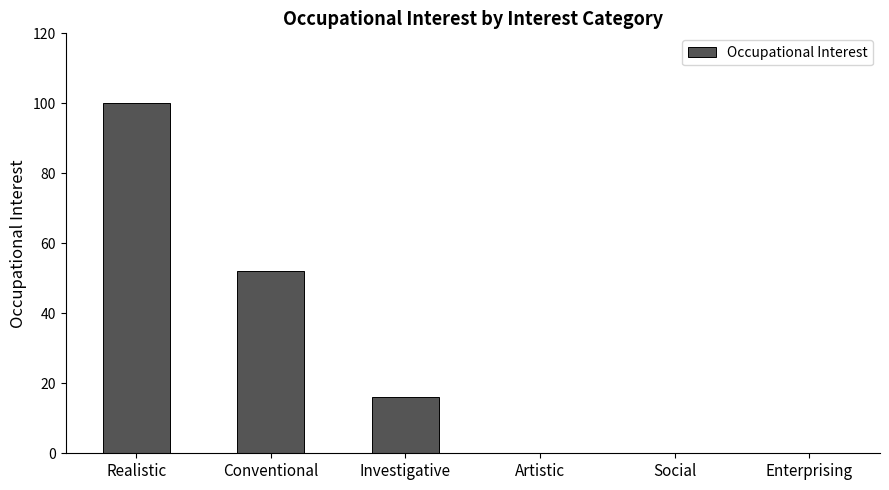

Is it true that the value at Investigative is 24?

False